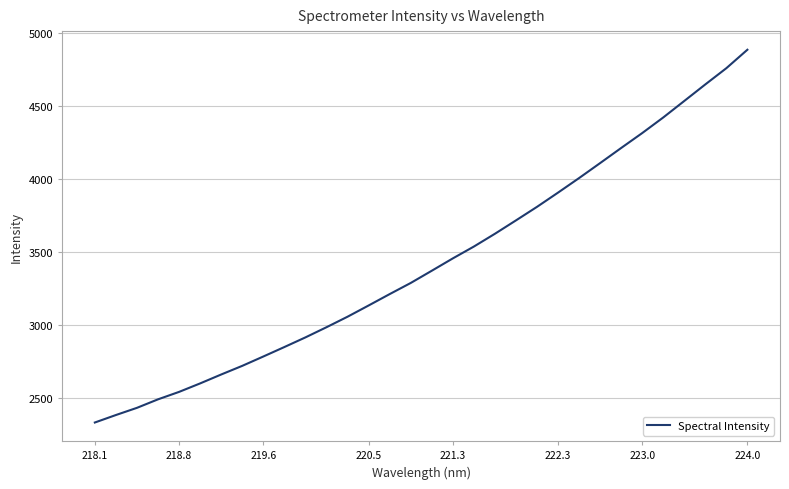

What is the difference between the maximum and minimum values?

2550.5